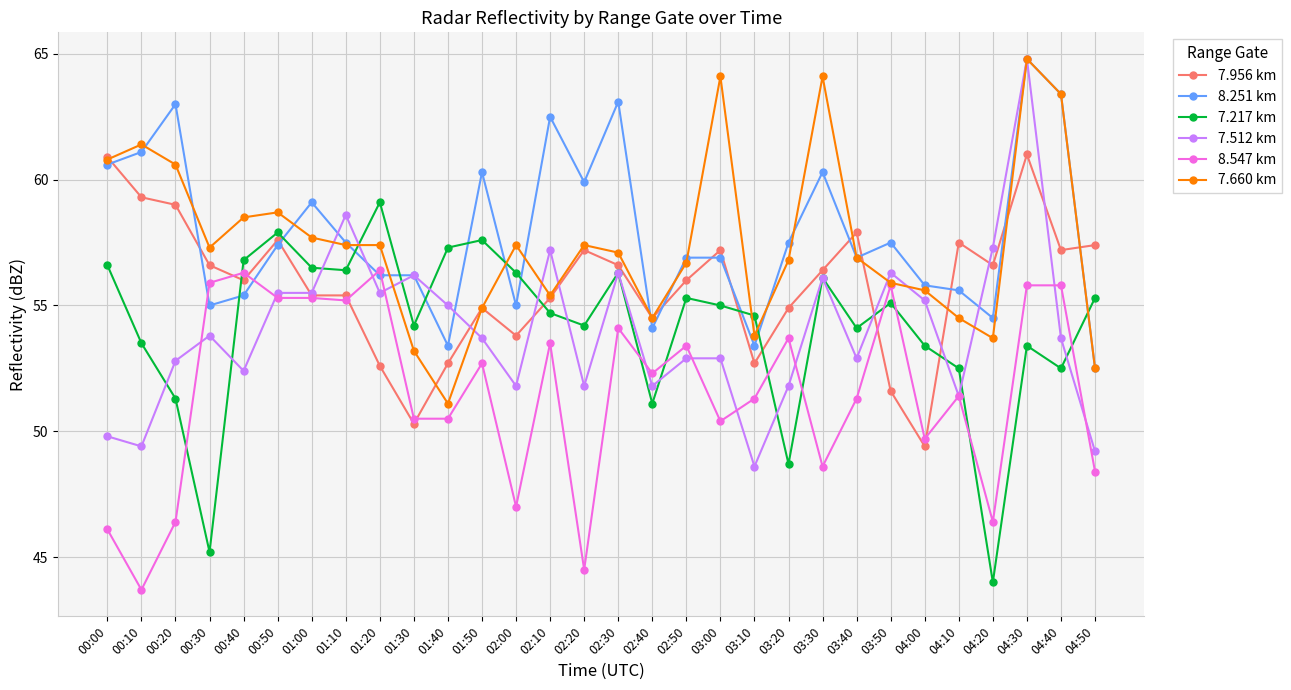

True or false: 7.512 km has a value of 51.8 at 03:20.

True